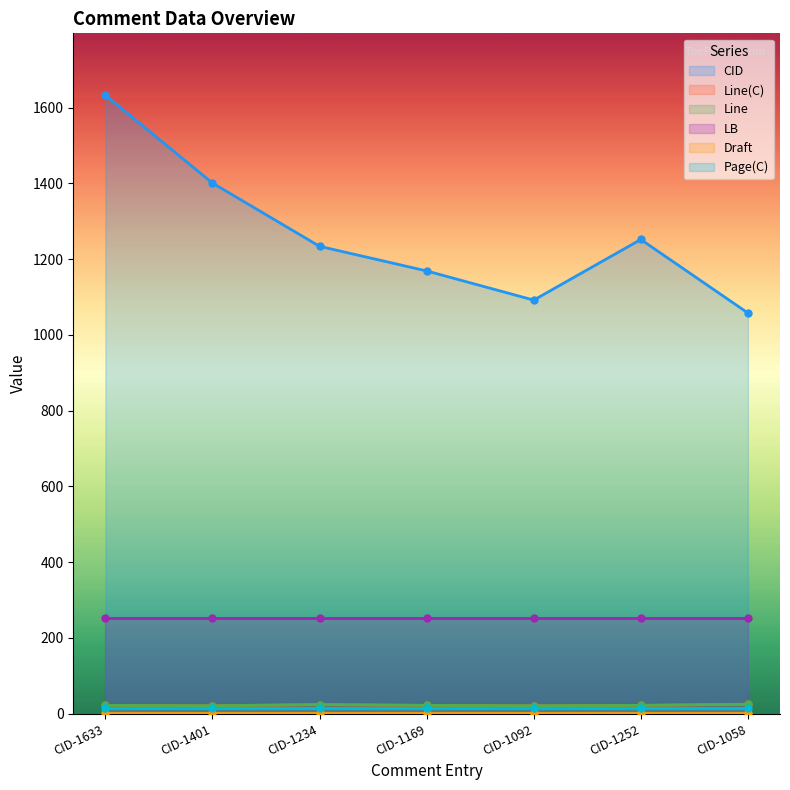

Count the Line values in the range 21 to 24.

6